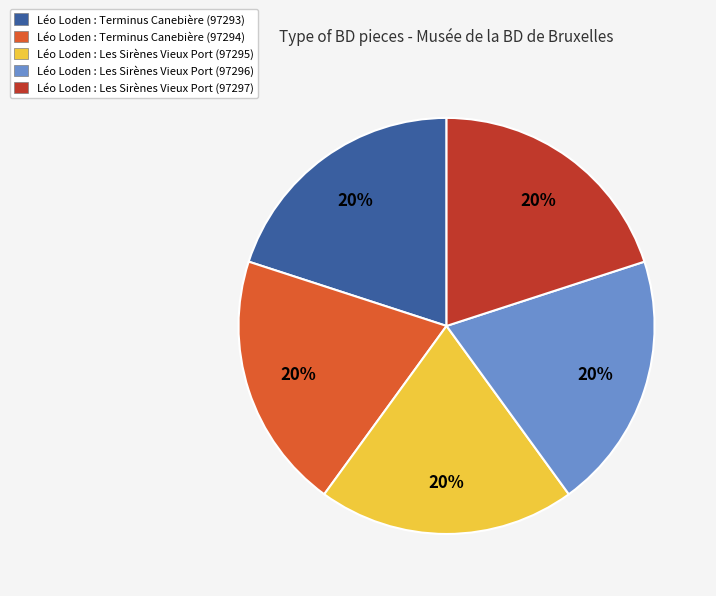

To the nearest percent, what percentage of the pie is Léo Loden : Terminus Canebière (97293)?

20%